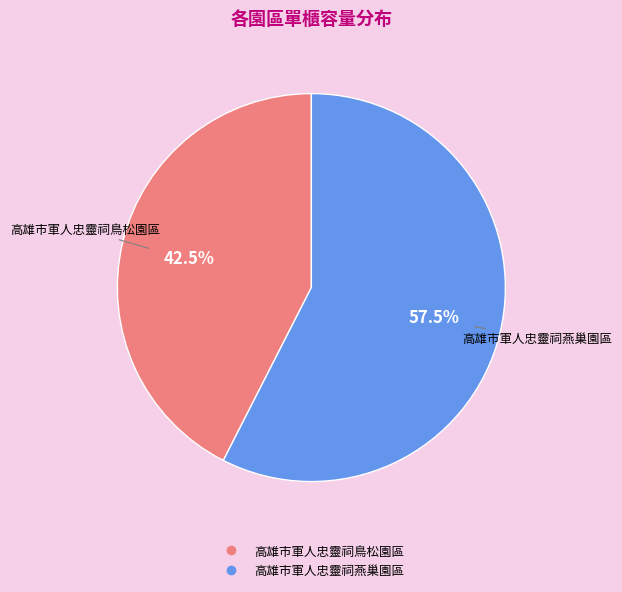

To the nearest percent, what is the difference between the largest and smallest slice percentages?

15%